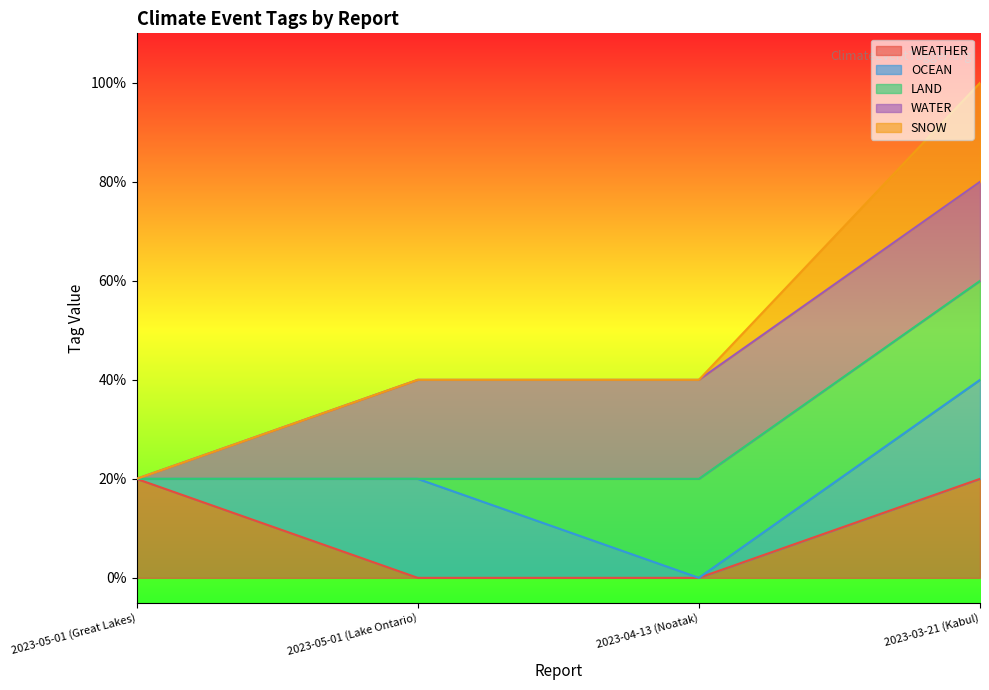

Is it true that OCEAN equals 0 at 2023-05-01 (Great Lakes)?

True